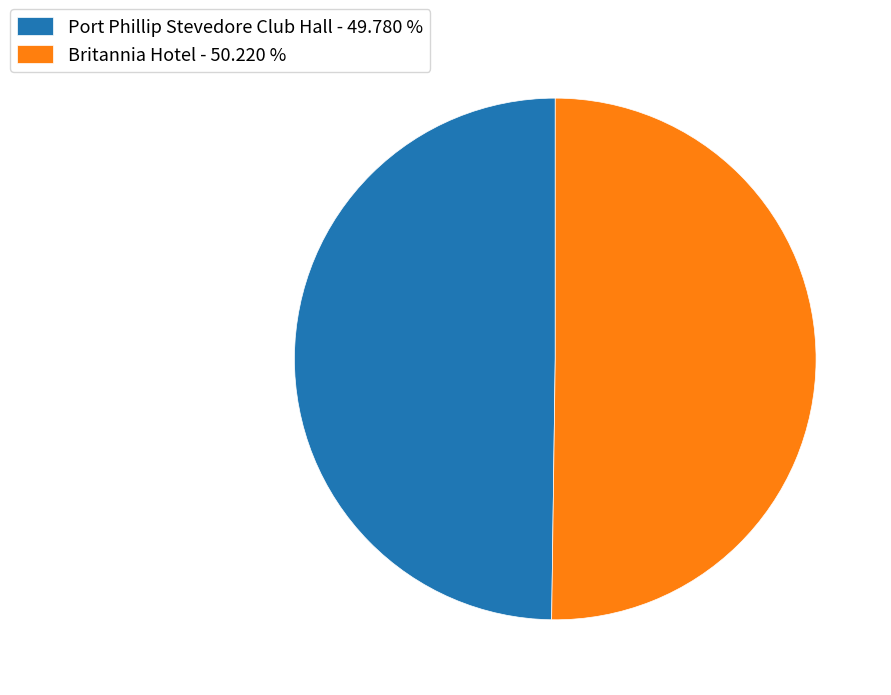

Is the sum of Port Phillip Stevedore Club Hall - 49.780 % and Britannia Hotel - 50.220 % greater than half?

Yes